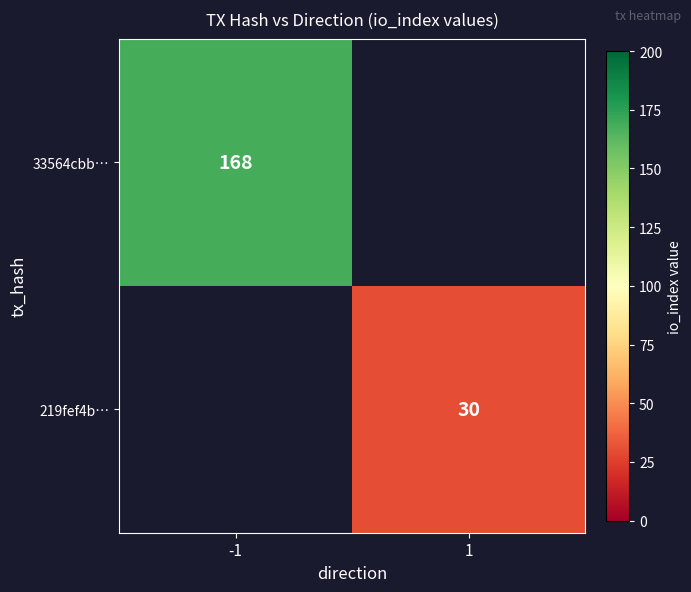

Is it true that 219fef4b… equals 18 at 1?

False